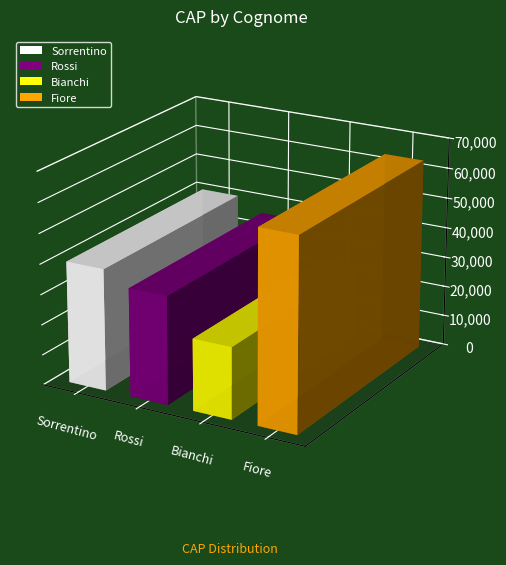

What value does the data have at Bianchi?

23654